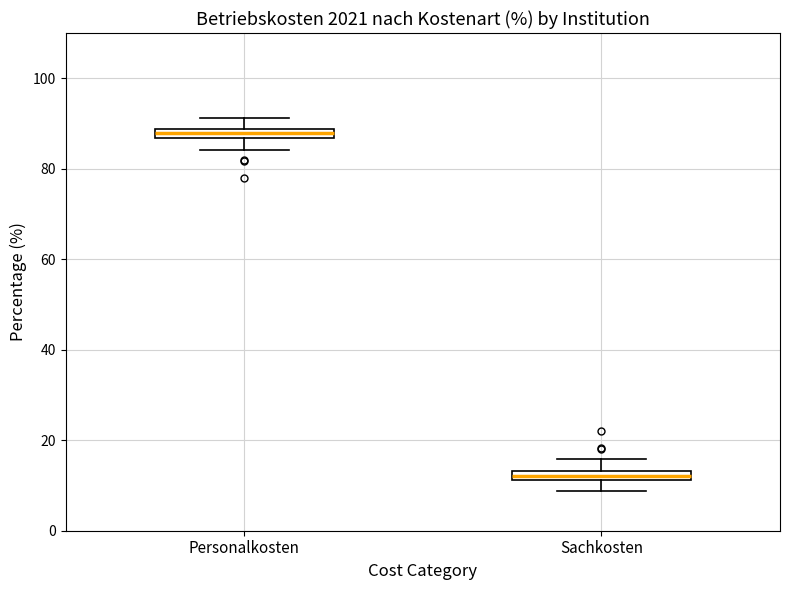

Where is the lower edge of the box for Sachkosten on the y-axis? The values are not printed on the chart, so give them approximately, as read against the axis.

12